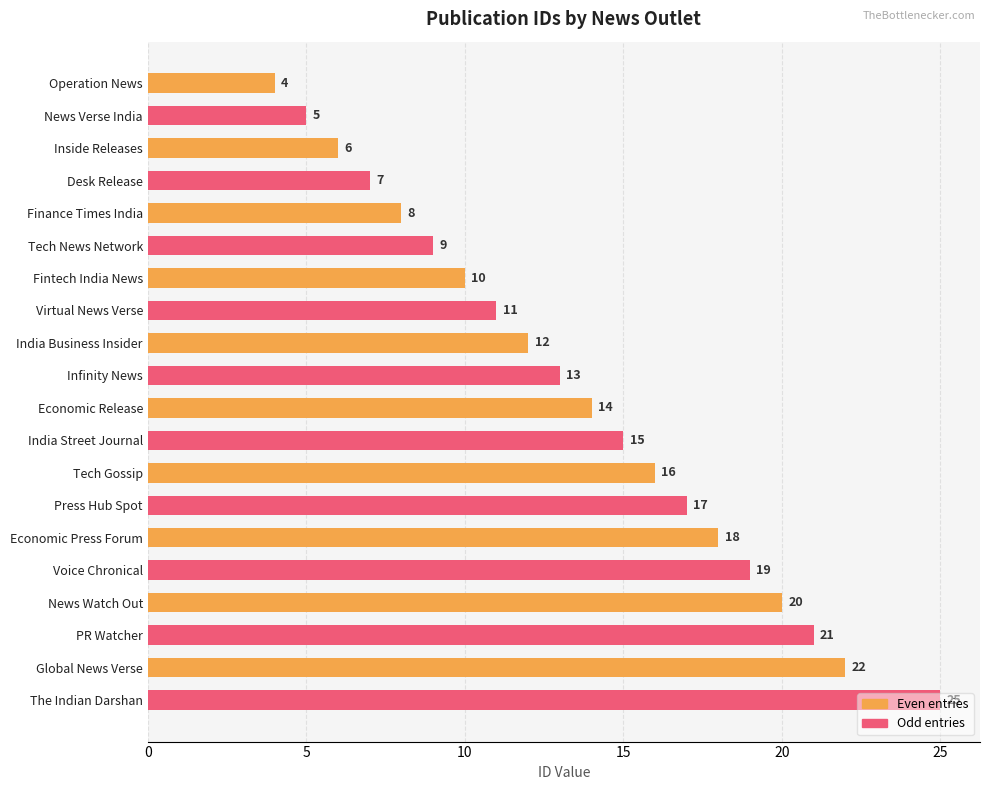

How many distinct data groups are displayed?

1